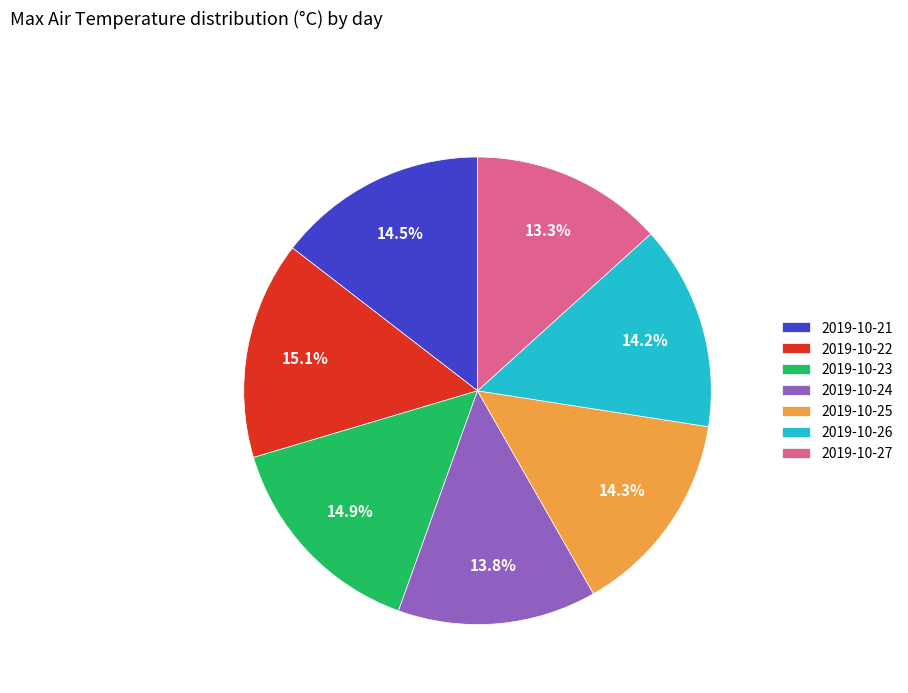

Count the number of slices in the pie.

7